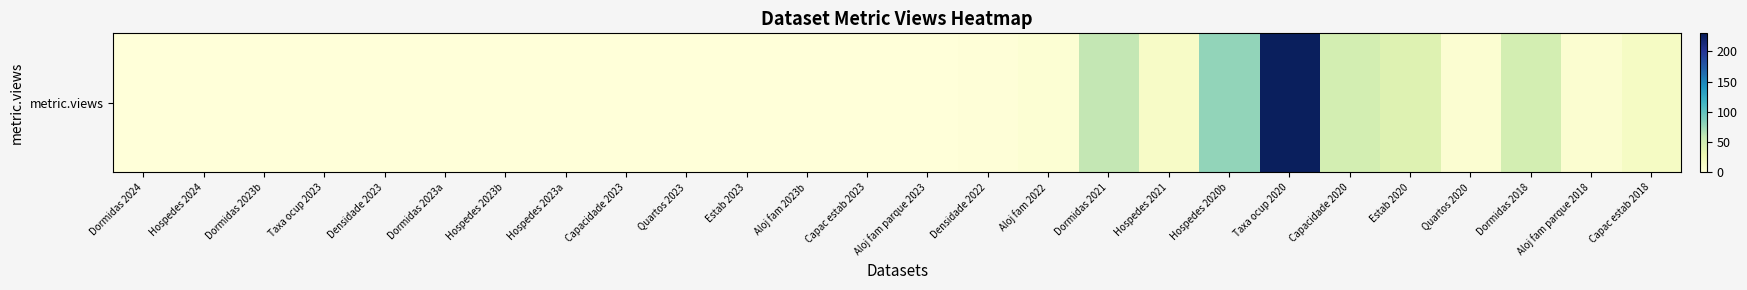

Rank the categories by value from lowest to highest.

Dormidas 2024, Hospedes 2024, Dormidas 2023b, Taxa ocup 2023, Densidade 2023, Dormidas 2023a, Hospedes 2023b, Hospedes 2023a, Capacidade 2023, Quartos 2023, Estab 2023, Aloj fam 2023b, Capac estab 2023, Aloj fam parque 2023, Densidade 2022, Aloj fam 2022, Quartos 2020, Aloj fam parque 2018, Hospedes 2021, Capac estab 2018, Estab 2020, Capacidade 2020, Dormidas 2018, Dormidas 2021, Hospedes 2020b, Taxa ocup 2020